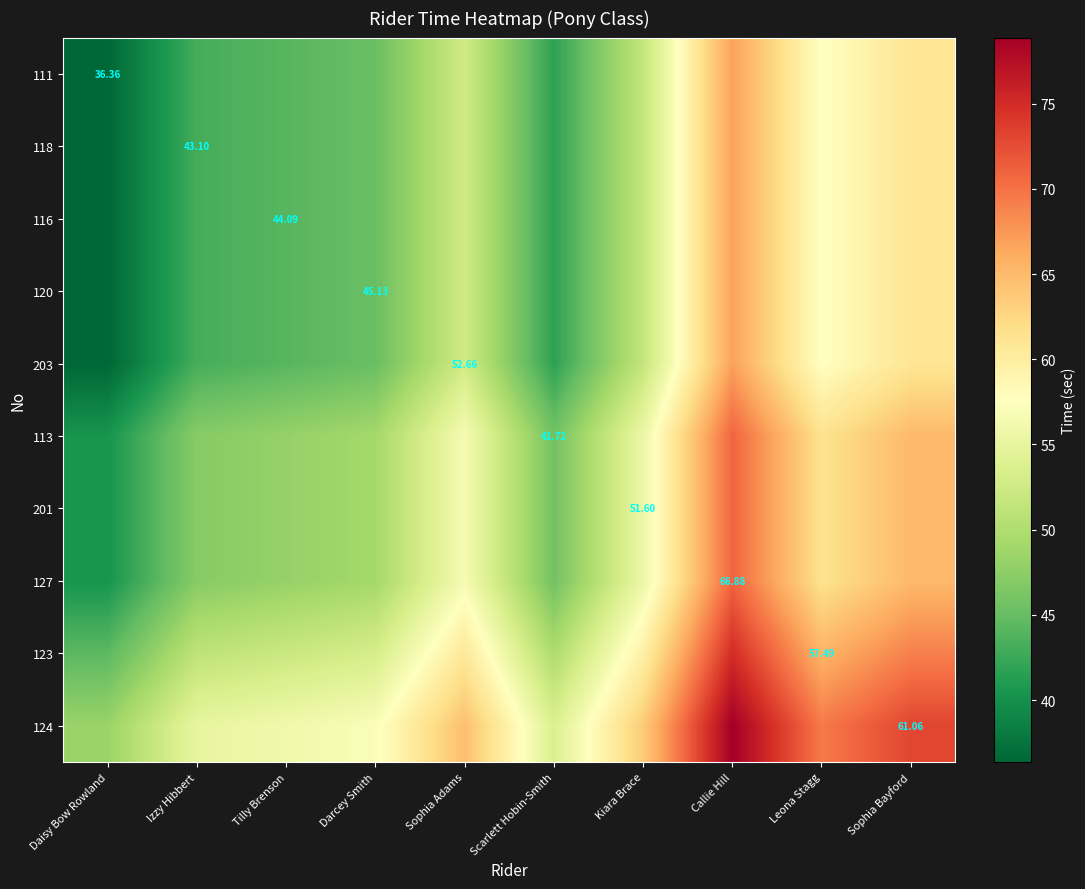

What value does the 123 series have at Tilly Brenson?

52.1